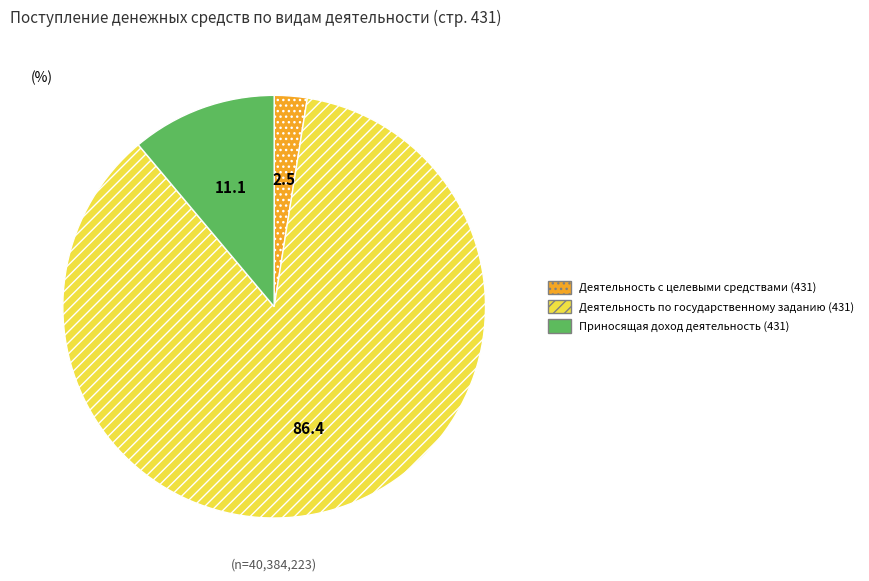

What is the ratio of the value at Деятельность по государственному заданию (431) to the value at Приносящая доход деятельность (431)?

7.8